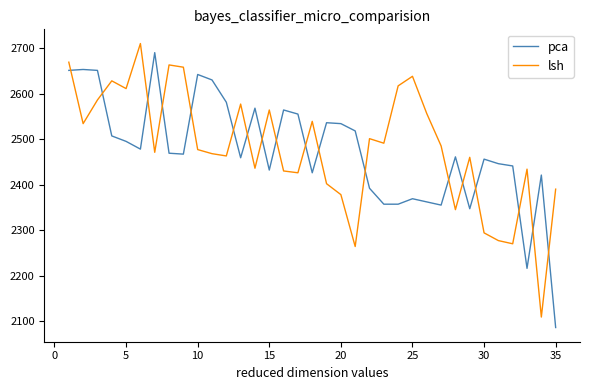

What is the lowest value of the pca series?

2086